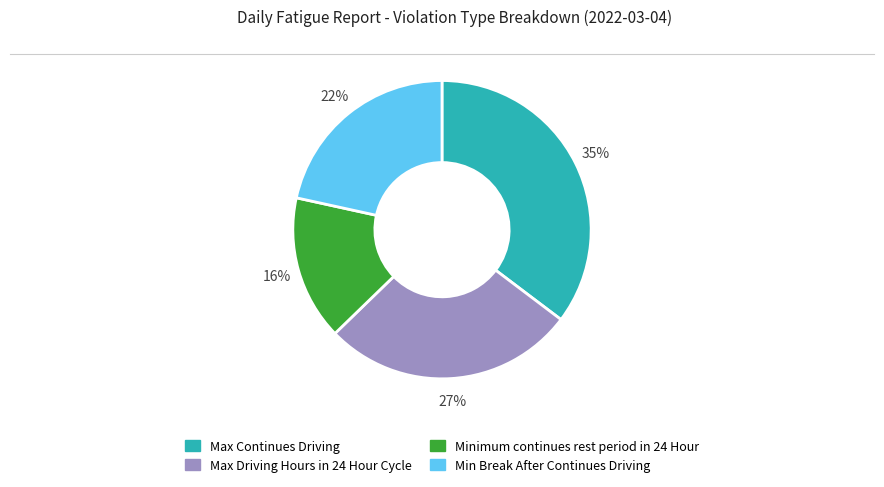

To the nearest percent, what is the average slice percentage?

25%